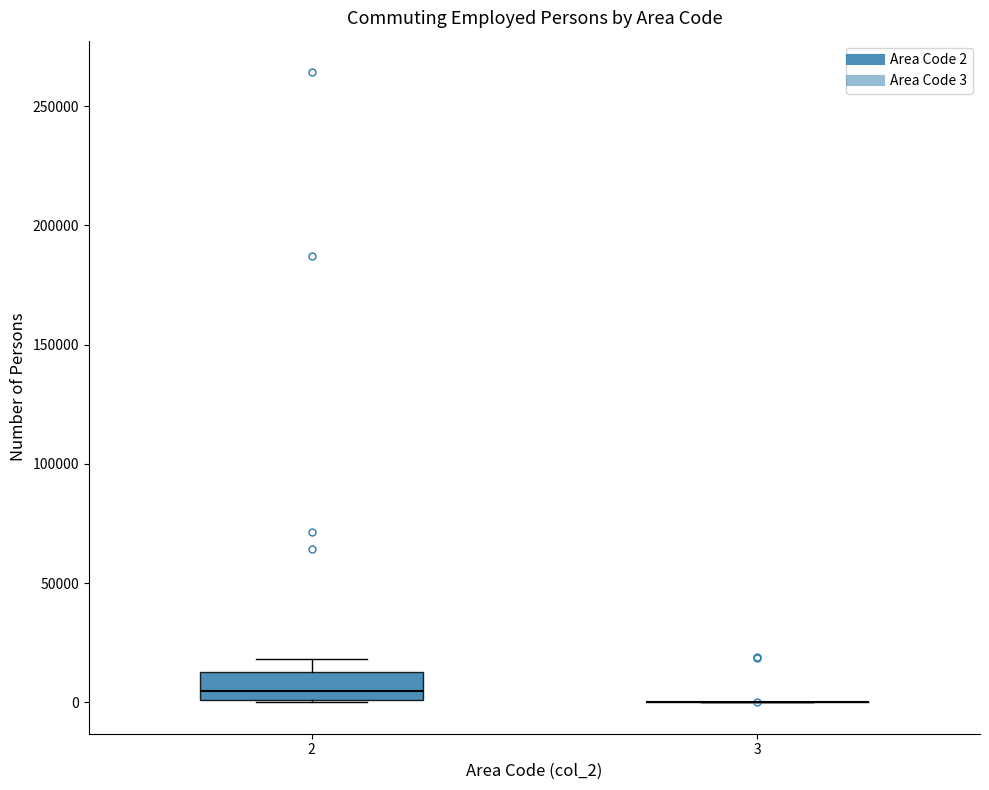

Reading left to right, read every box against the y-axis: the position of its median line, the range the box covers, and the ends of its whiskers. The values are not printed on the chart, so give them approximately, as read against the axis.

2: median 5000, box 0 to 15000, whiskers 0 to 20000
3: box collapsed to a line at 0, whiskers 0 to 0